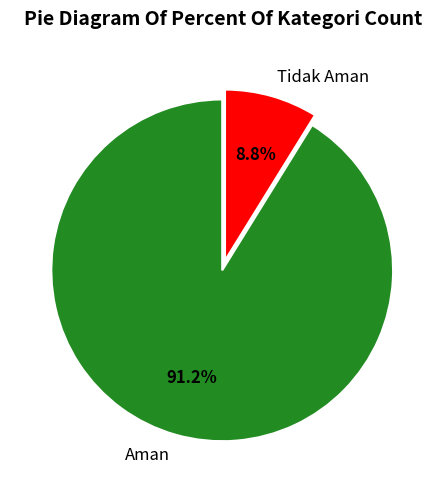

What percentage is the Aman slice, to the nearest percent?

91%